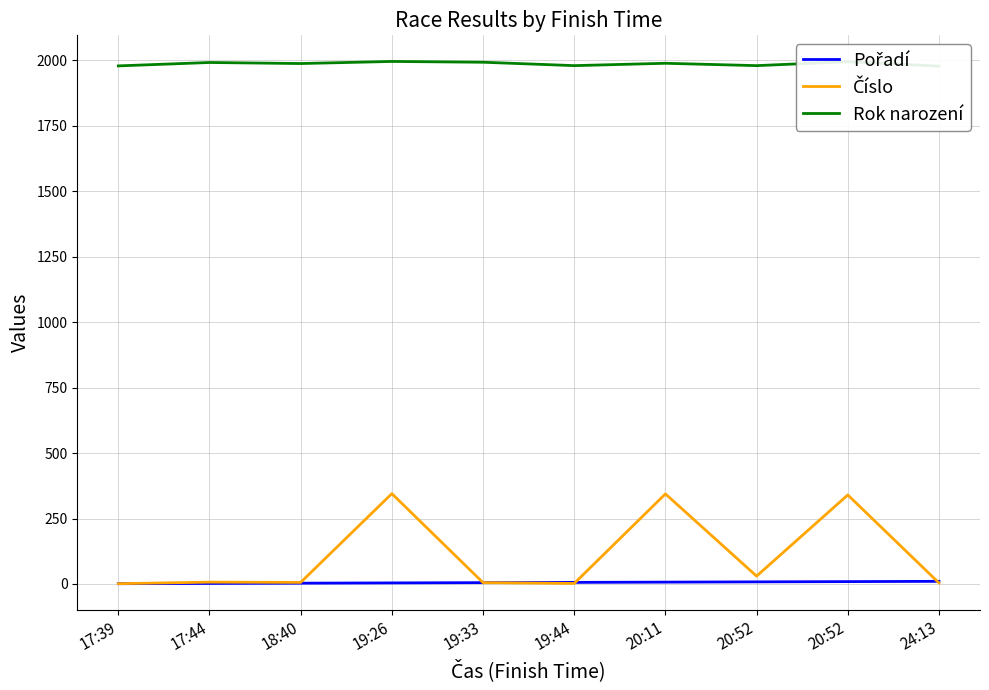

True or false: Rok narození has a value of 1978 at 24:13.

True